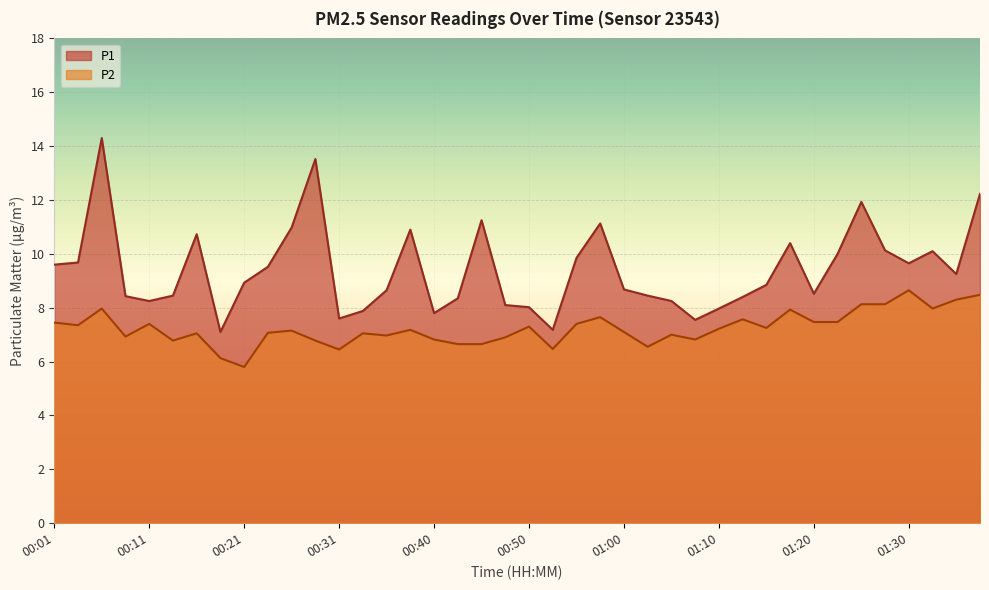

Rank the series at 01:02 from highest to lowest value.

P1, P2